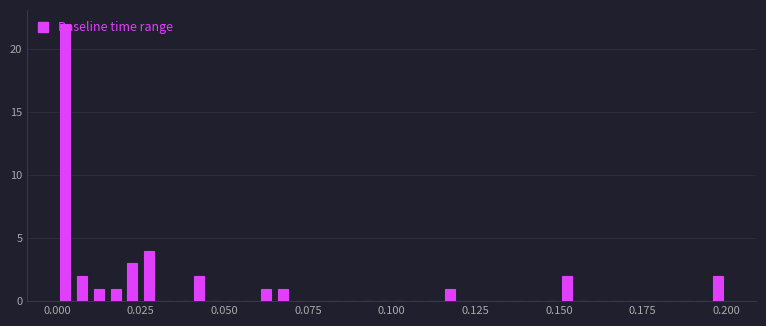

Around what value on the x-axis is the tallest bar? Give the approximate position of its centre, as read against the axis.

0.005